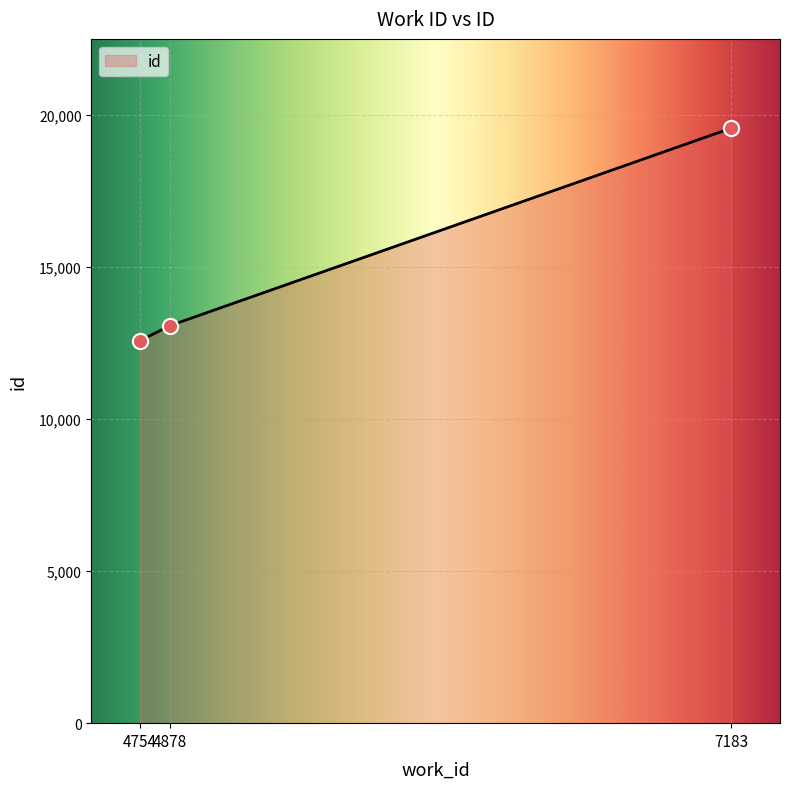

Approximately how many times larger is the value at 4754 compared to 4878?

1.0